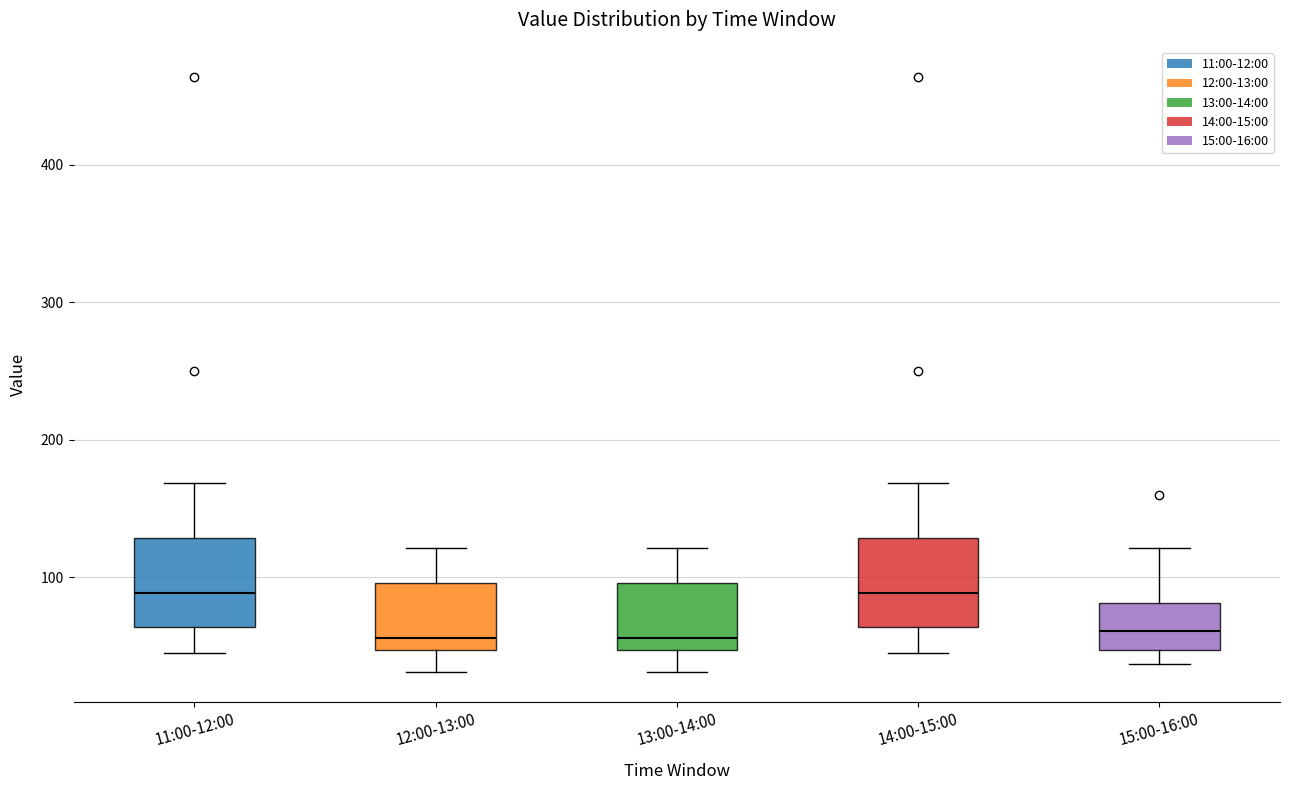

Reading left to right, transcribe this box plot: for each box, give where its median line is, the range the box spans, and where its two whiskers end, as read against the y-axis. The values are not printed on the chart, so give them approximately, as read against the axis.

11:00-12:00: median 90, box 60 to 130, whiskers 40 to 170
12:00-13:00: median 60, box 50 to 100, whiskers 30 to 120
13:00-14:00: median 60, box 50 to 100, whiskers 30 to 120
14:00-15:00: median 90, box 60 to 130, whiskers 40 to 170
15:00-16:00: median 60, box 50 to 80, whiskers 40 to 120